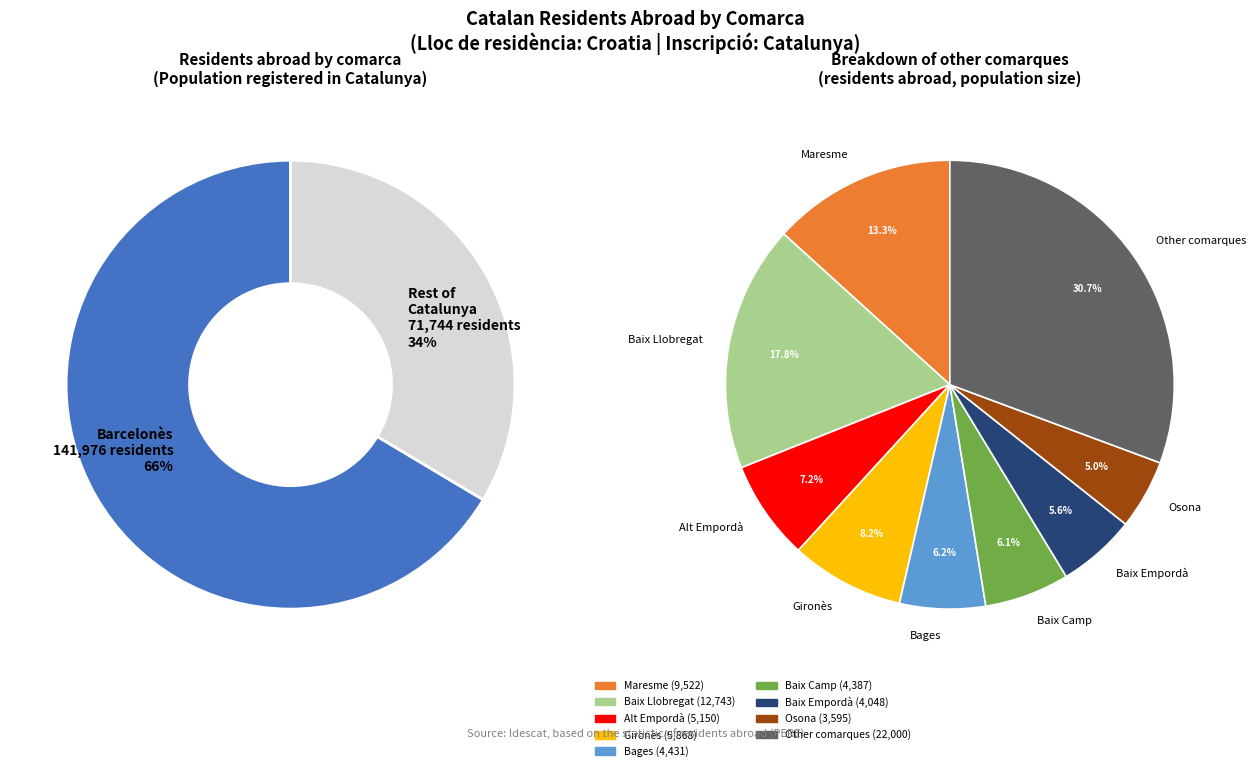

To the nearest percent, what portion does Maresme represent?

4%